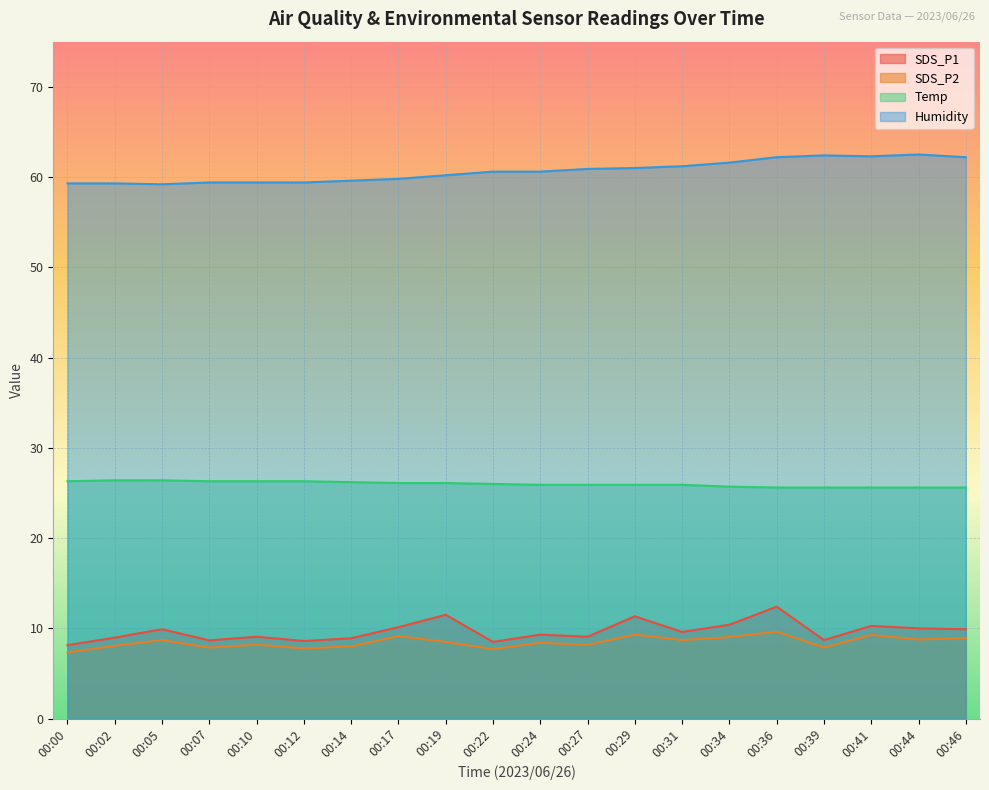

What is the spread (max minus min) of values at 00:29?

51.7